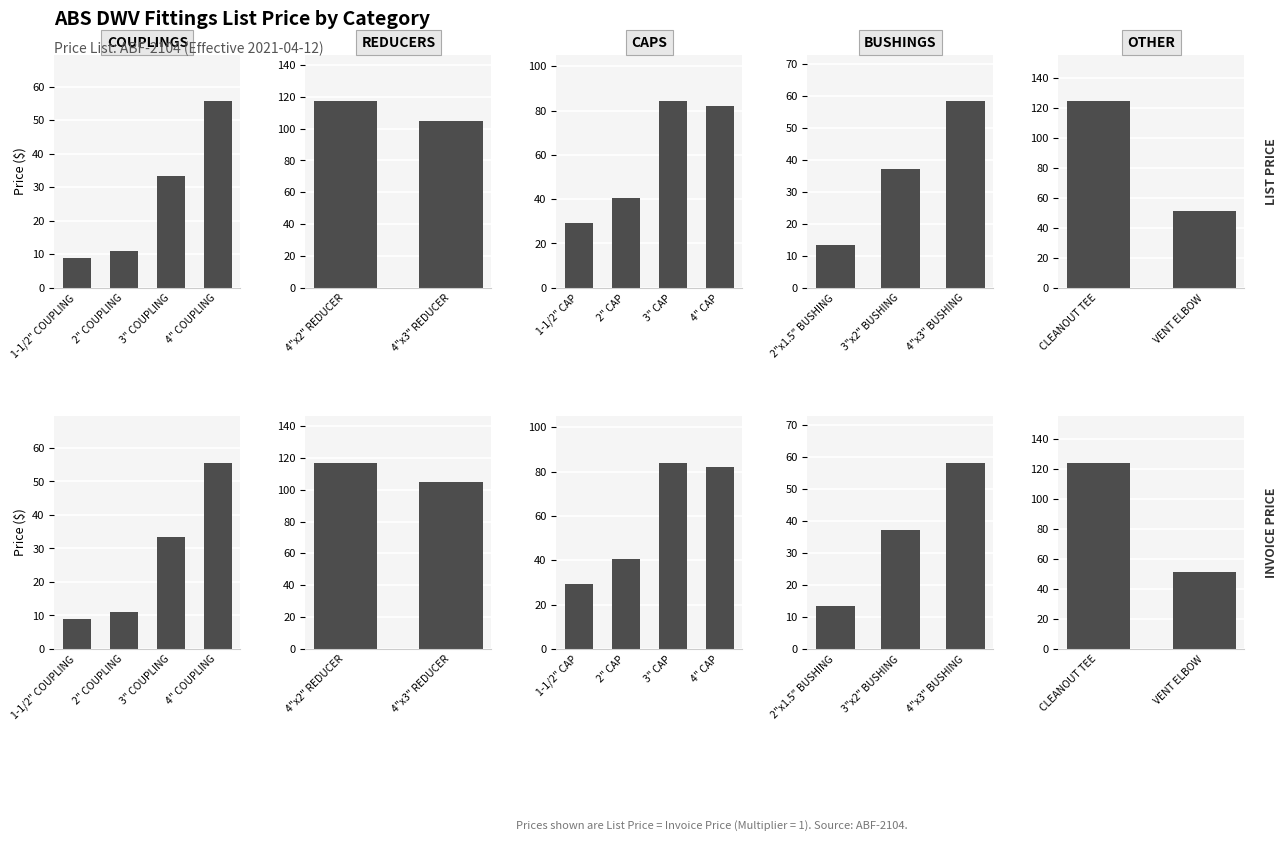

What are all the series names shown in the legend?

LIST PRICE, INVOICE PRICE